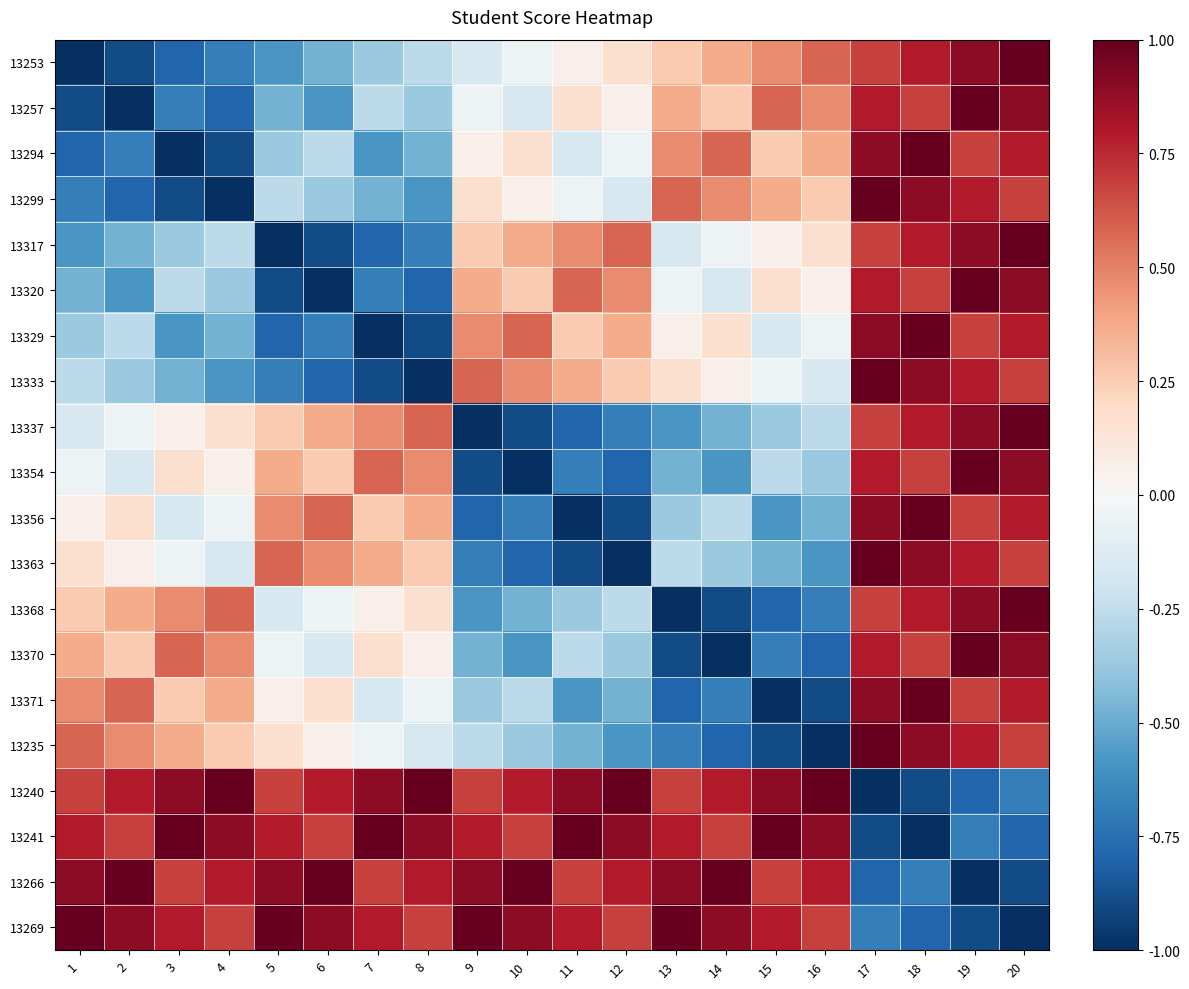

Which has a higher value, 13 or 20?

20